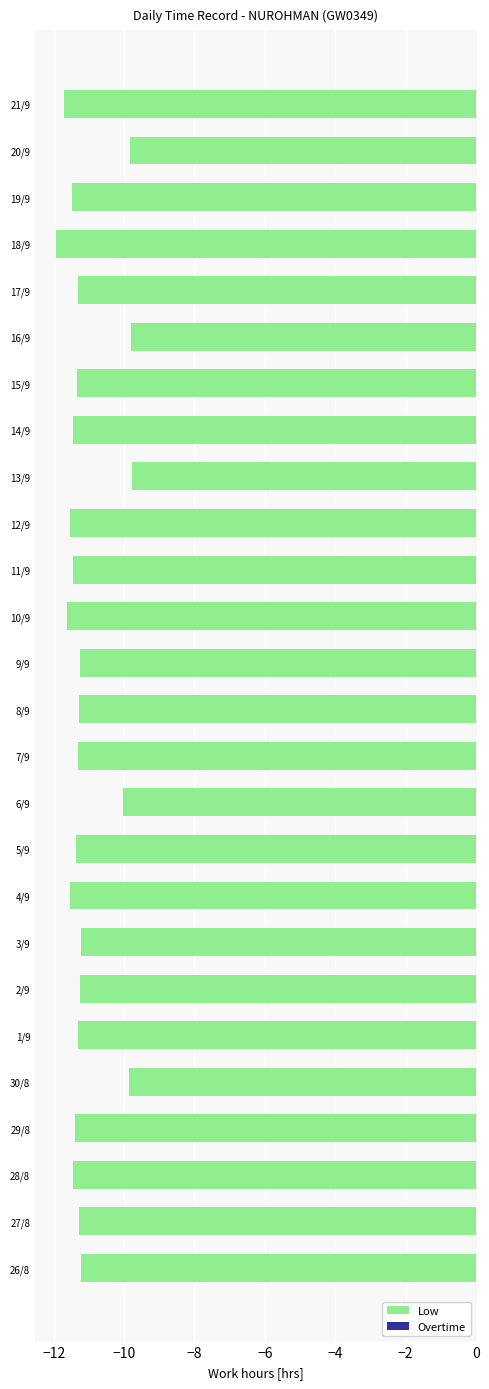

True or false: the data shows -11.6 at 10/9.

True